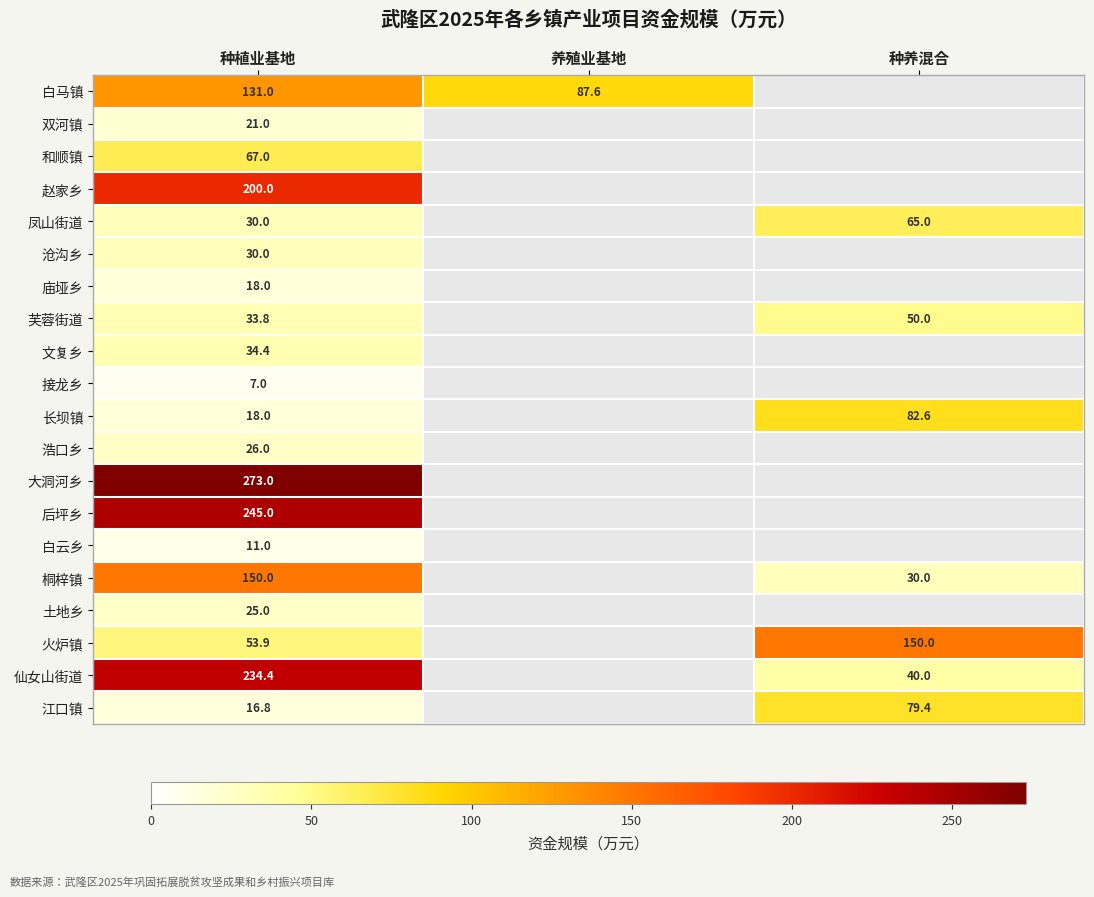

At how many categories does at least one series exceed 82?

3